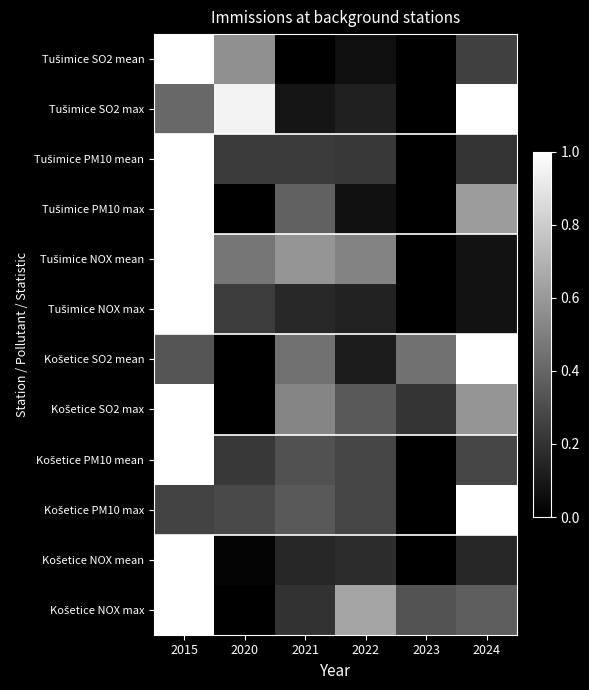

What is the total value across all series at 2022?

2.9